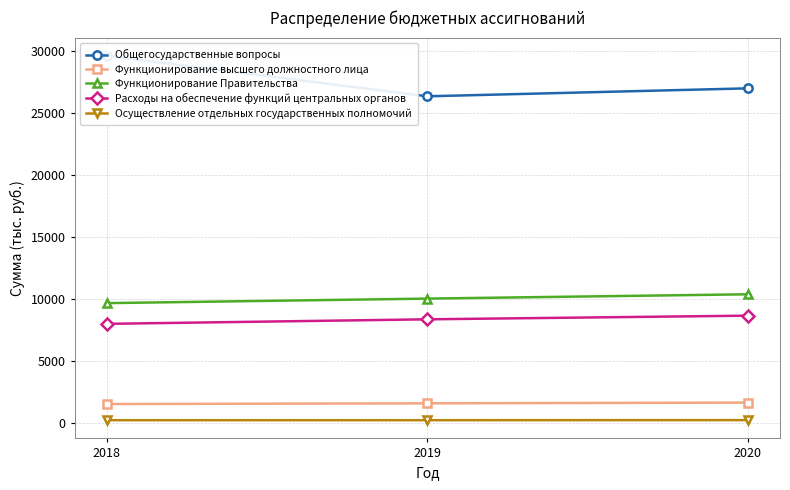

What is the value of the Общегосударственные вопросы point at the 1st from the left?

29632.8